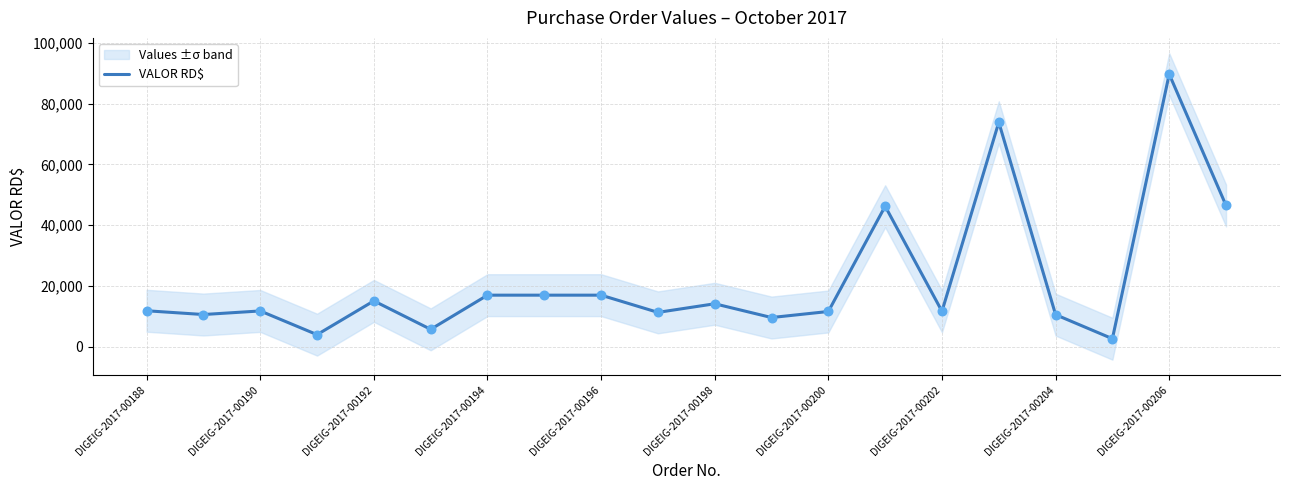

What is the maximum value for VALOR RD$?

89700.0